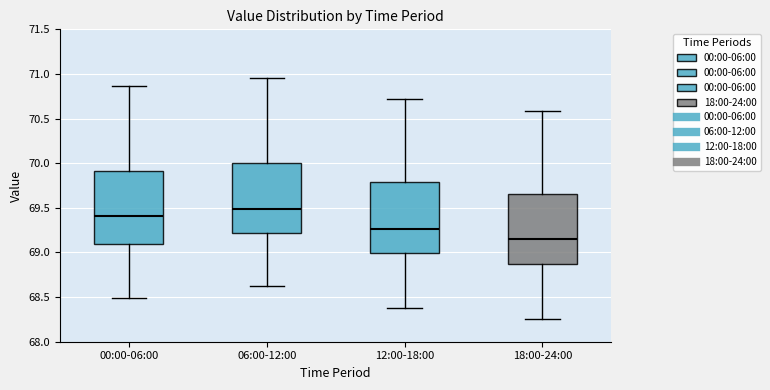

Which box has the lowest median line?

18:00-24:00